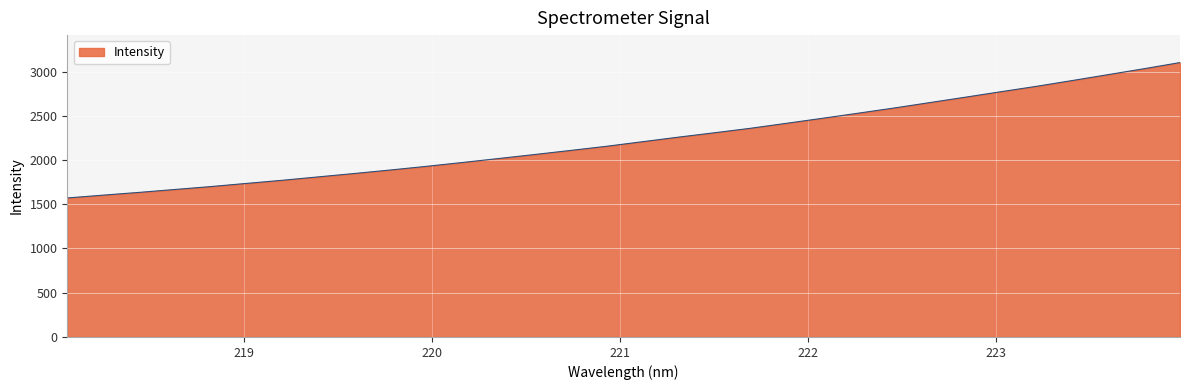

What is the maximum value shown in the chart?

3101.1